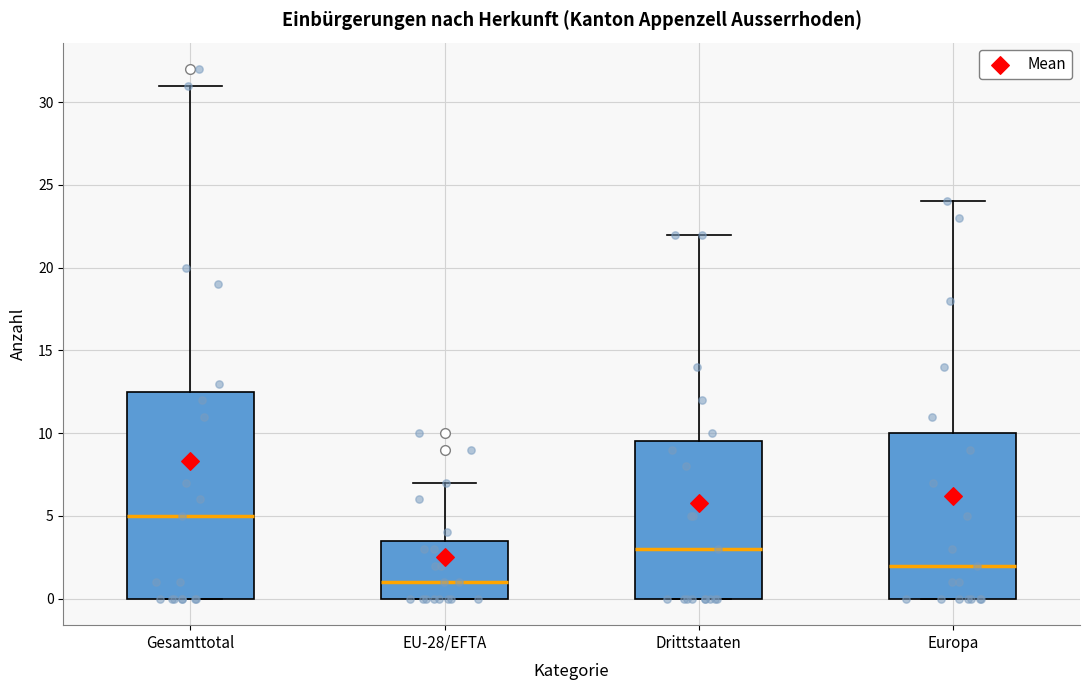

Which box has the highest median line?

Gesamttotal